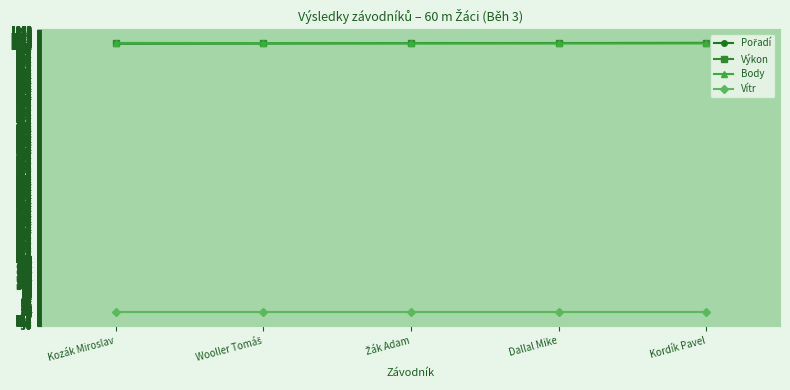

What is the label of the 5th point from the right?

Kozák Miroslav